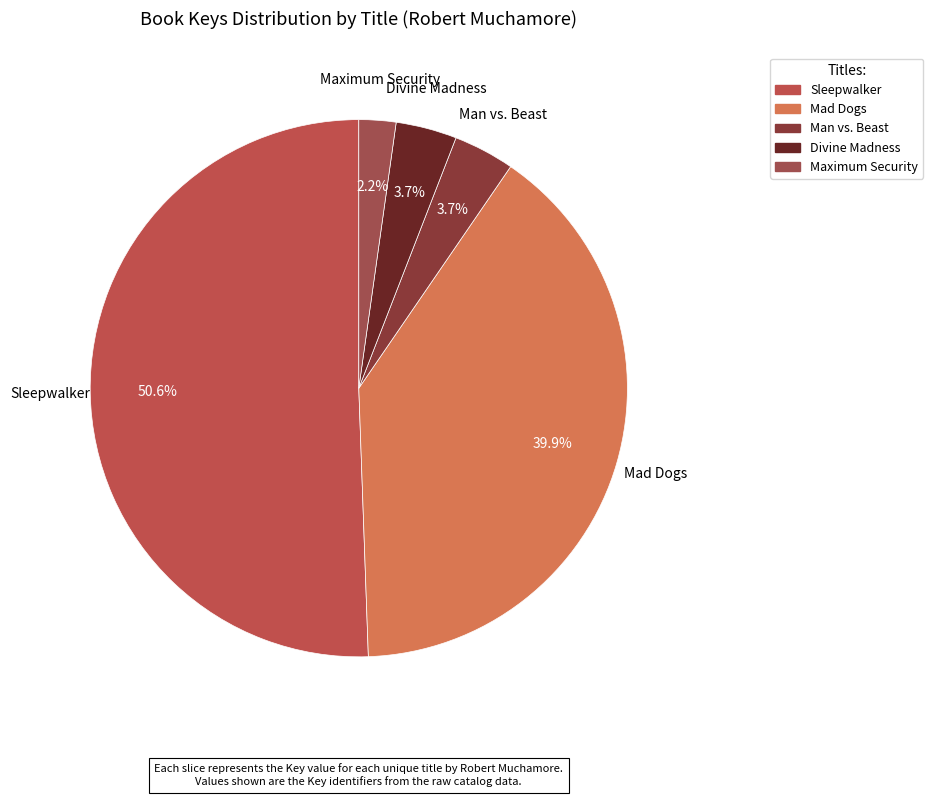

To the nearest percent, what is the difference between the largest and smallest slice percentages?

48%